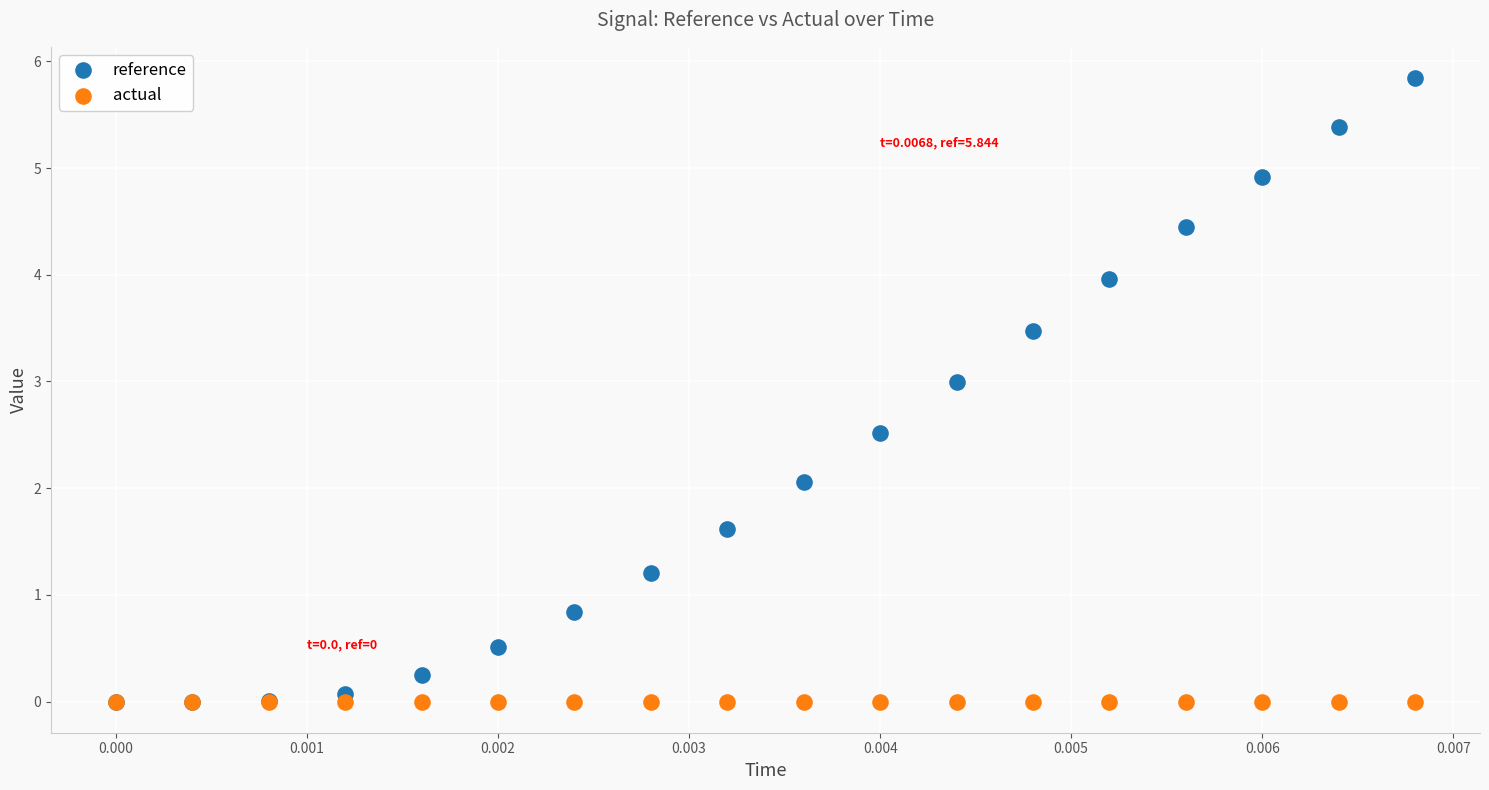

Which series reaches the maximum Y coordinate?

reference